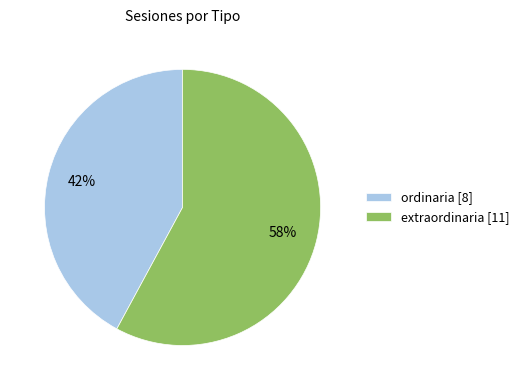

Does ordinaria represent more than half of the total?

No